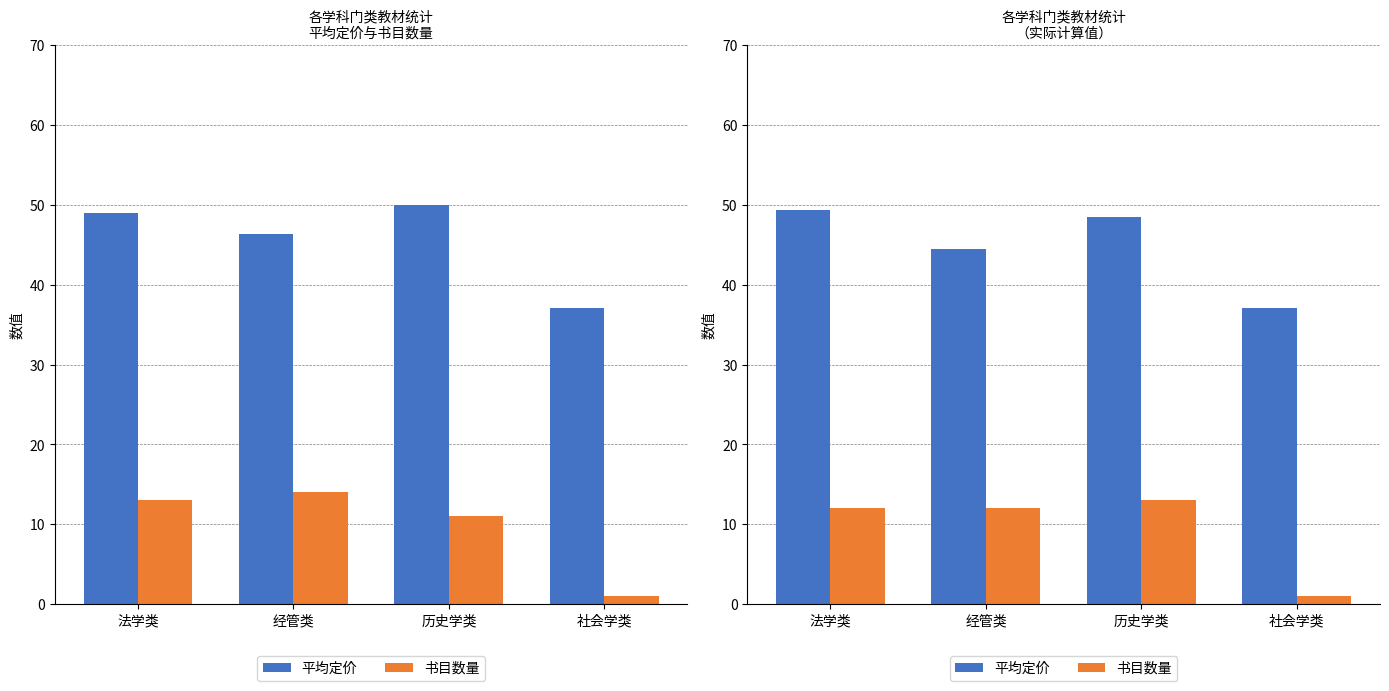

What value does the 书目数量 series have at 社会学类?

1.0